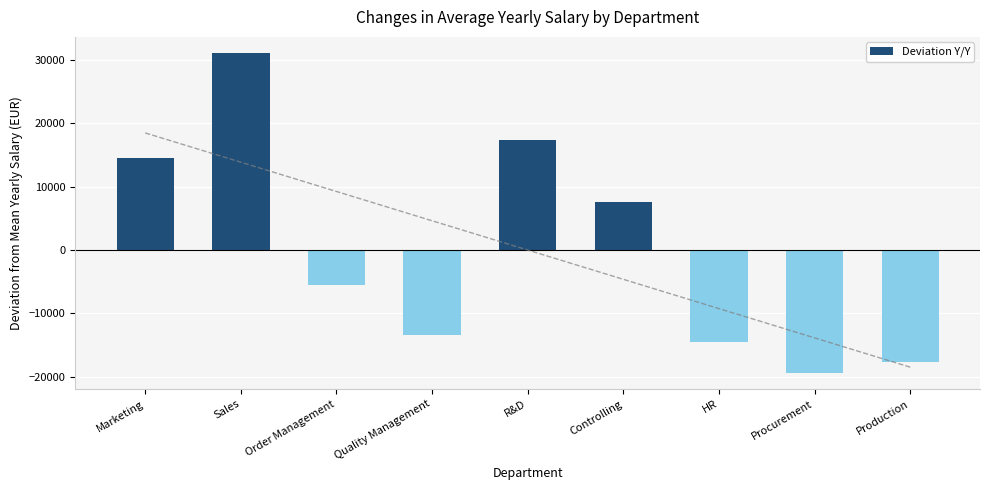

Reading left to right, transcribe all the data shown in this chart.

14577.2	31149.4	-5597.9	-13487.7	17436.8	7538.2	-14498.7	-19426.8	-17690.2